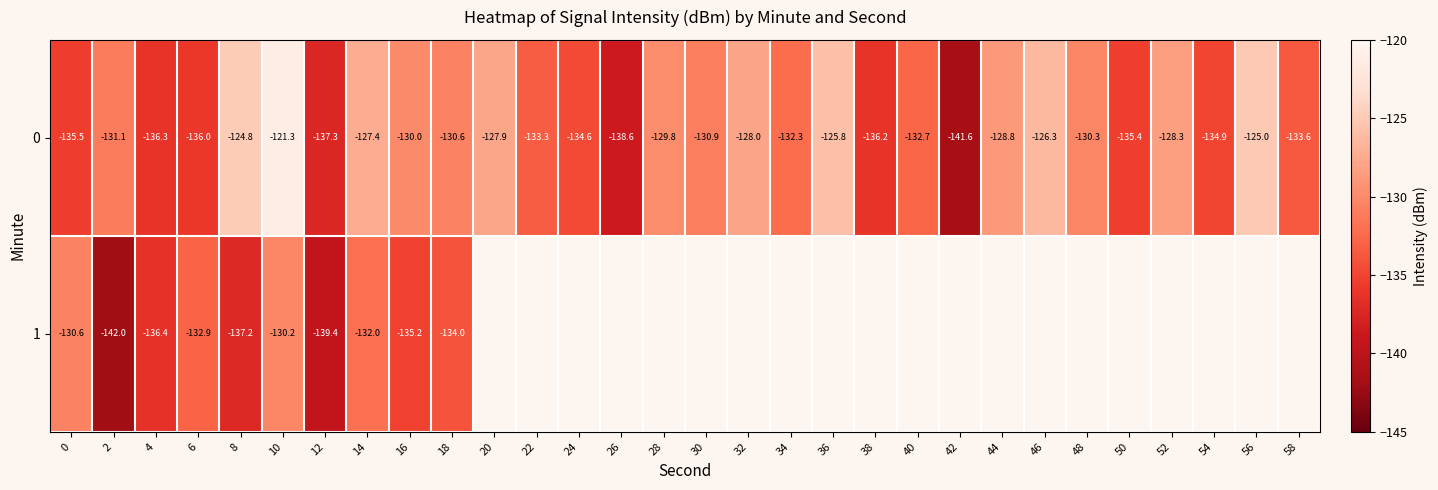

Is the value of 0 at 22 greater than the value of 1 at 16?

Yes